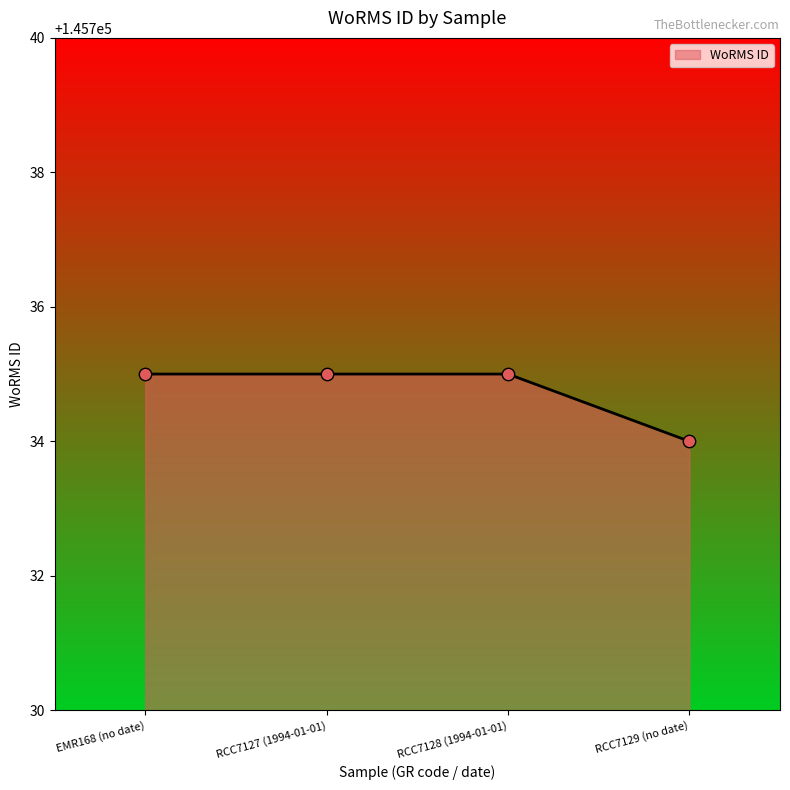

What is the ratio of the value at EMR168 (no date) to the value at RCC7128 (1994-01-01)?

1.0